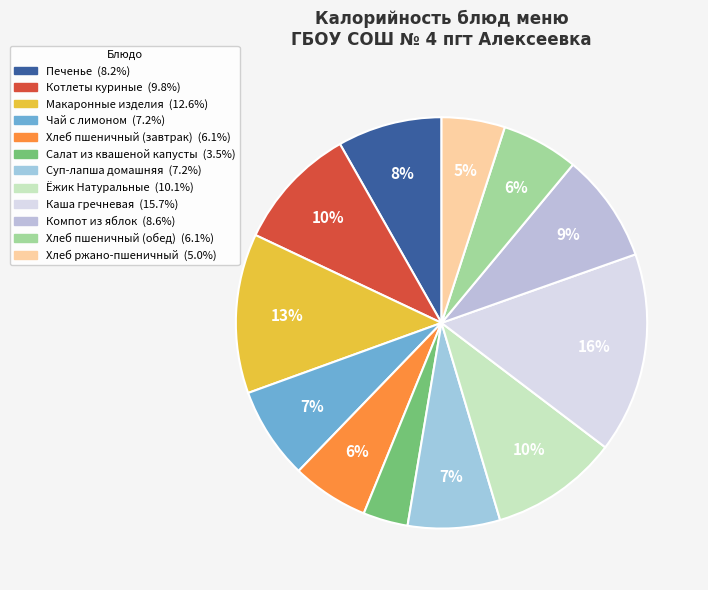

How many slices are in this pie chart?

12